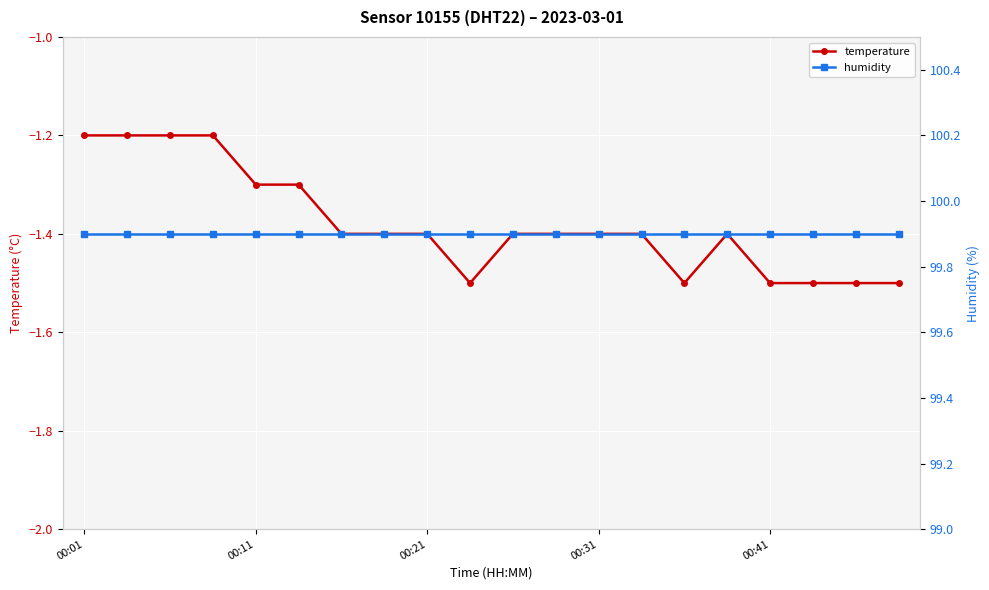

What is the difference between the maximum and second lowest values in the temperature series?

0.3